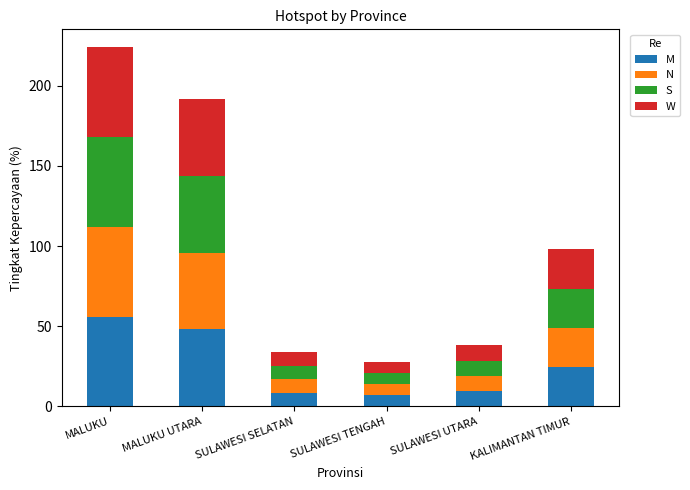

At which label does M reach its peak?

MALUKU